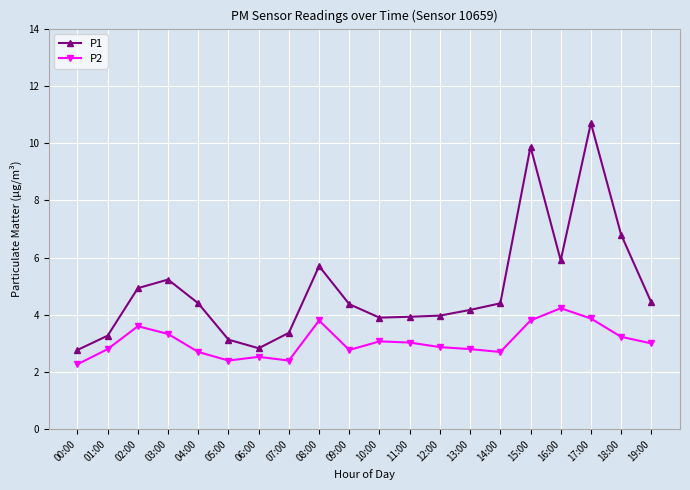

Is the value of P1 at 12:00 greater than the value of P2 at 12:00?

Yes